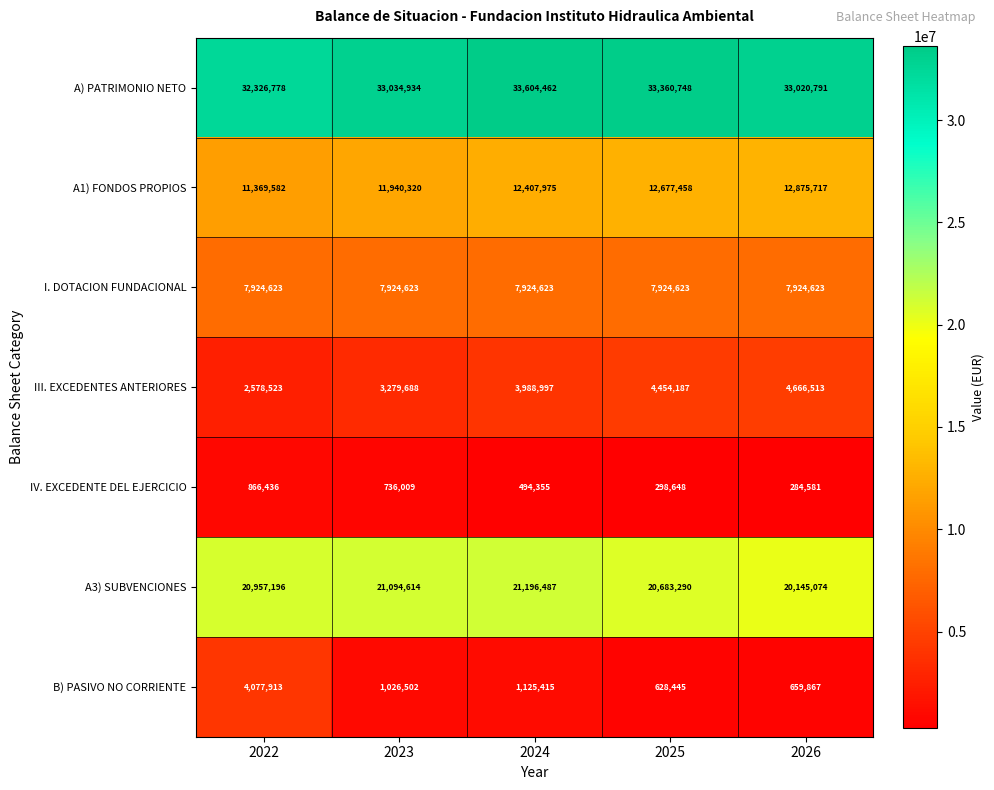

Which category has the highest value in the A) PATRIMONIO NETO series?

2024